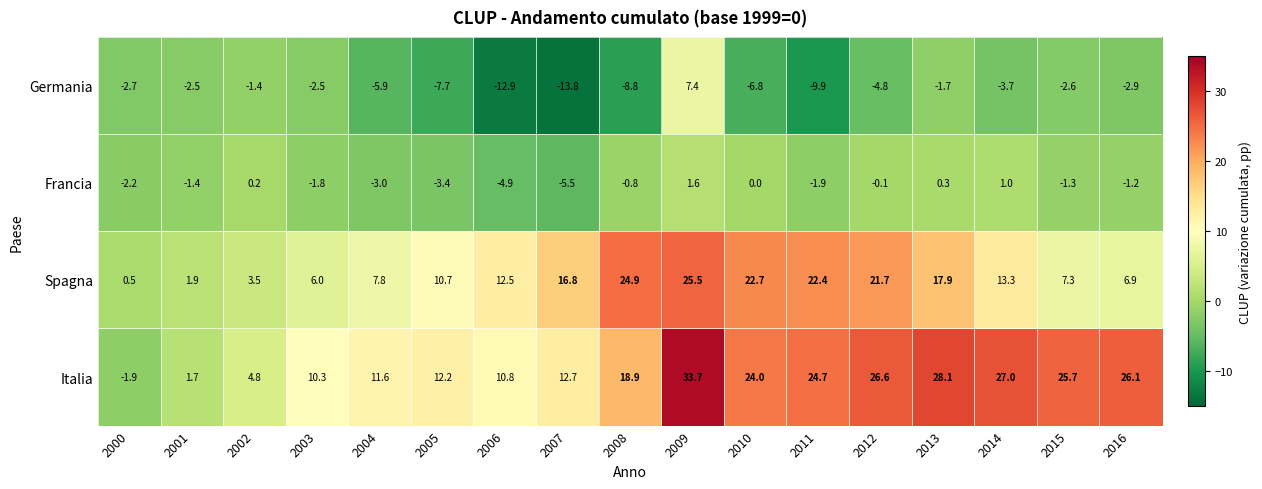

The value of Germania at 2006 is -12.9. True or false?

True